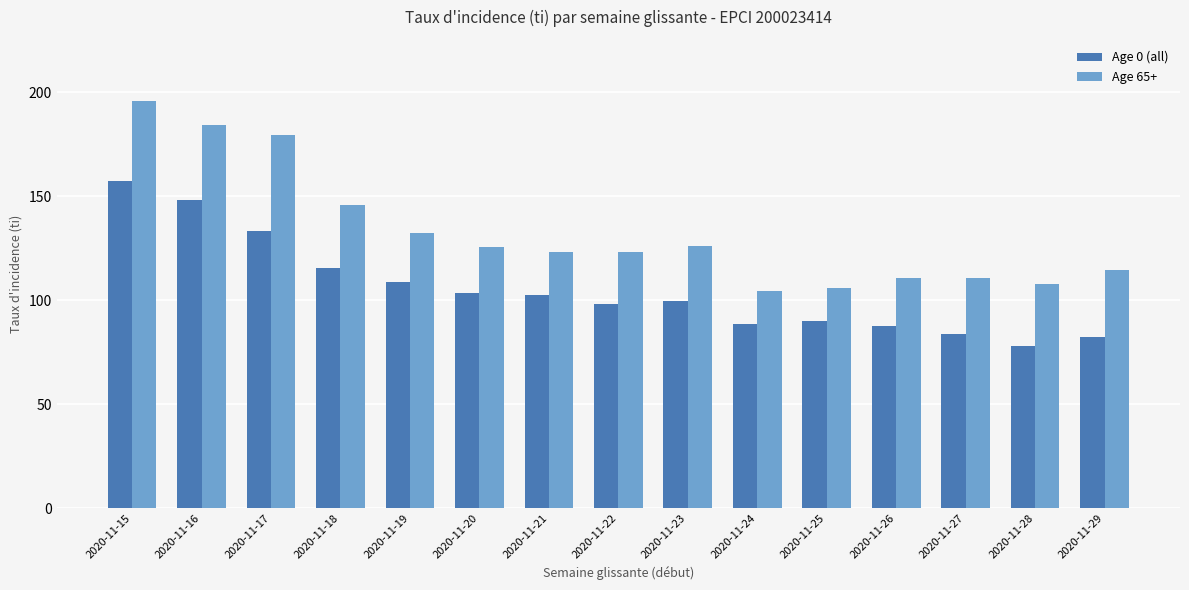

What is the average value of the Age 65+ series?

132.5